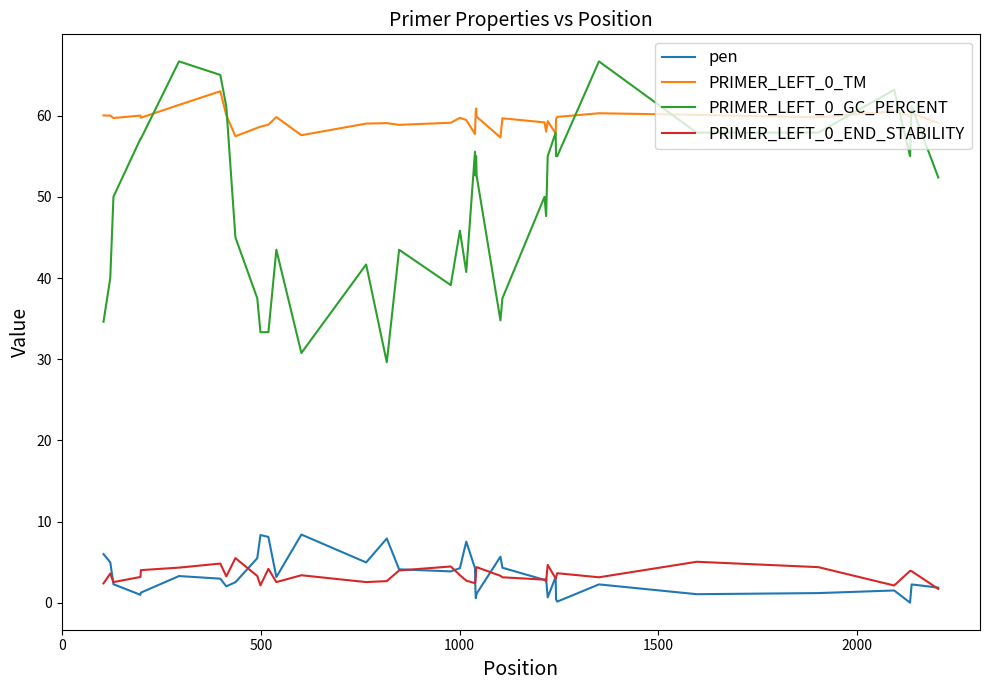

True or false: PRIMER_LEFT_0_TM has more than 0 points higher than both neighbors.

True